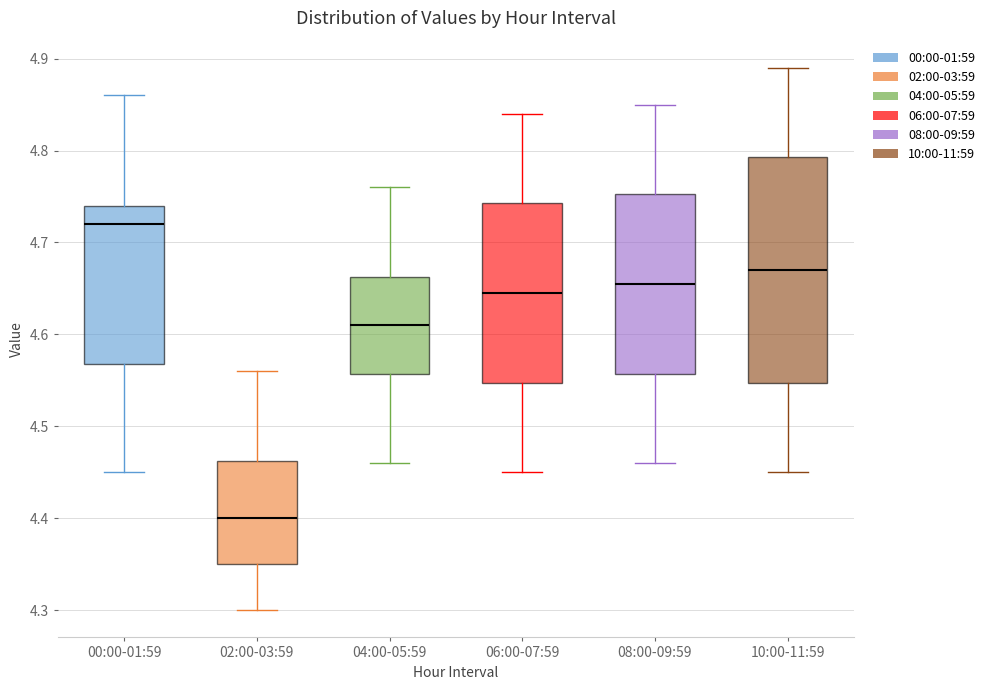

Where does the median line of the box for 02:00-03:59 sit on the y-axis? The values are not printed on the chart, so give them approximately, as read against the axis.

4.40